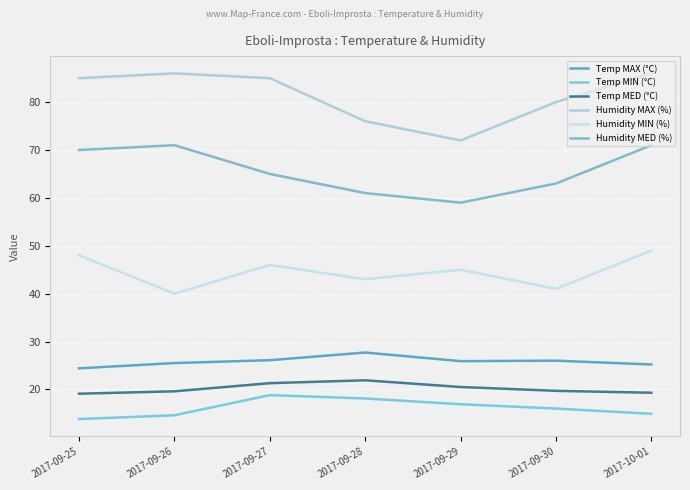

At which label is Temp MED (°C) closest to 20?

2017-09-30